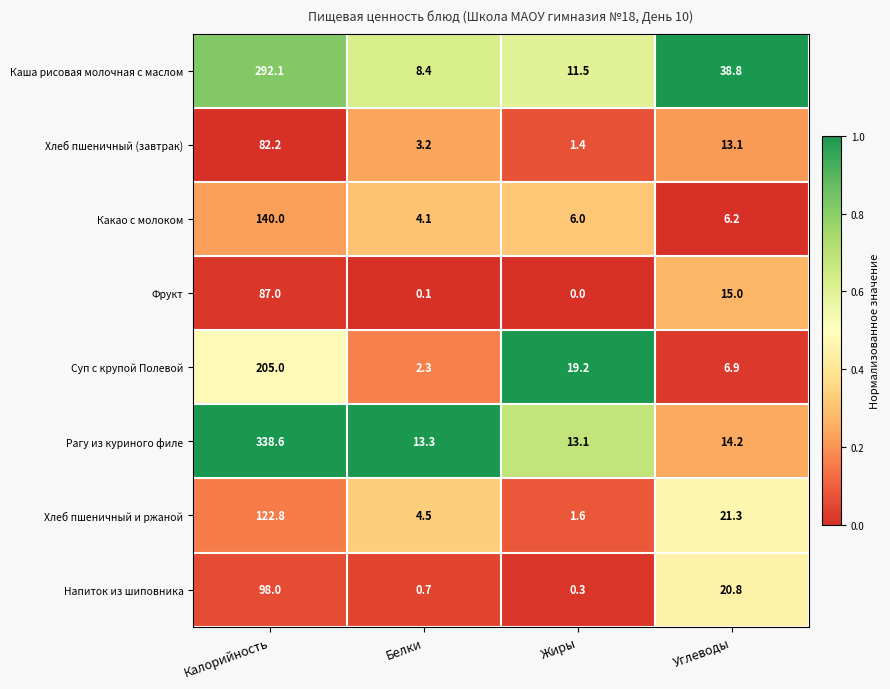

Rank the series at Жиры from lowest to highest value.

Фрукт, Напиток из шиповника, Хлеб пшеничный (завтрак), Хлеб пшеничный и ржаной, Какао с молоком, Каша рисовая молочная с маслом, Рагу из куриного филе, Суп с крупой Полевой